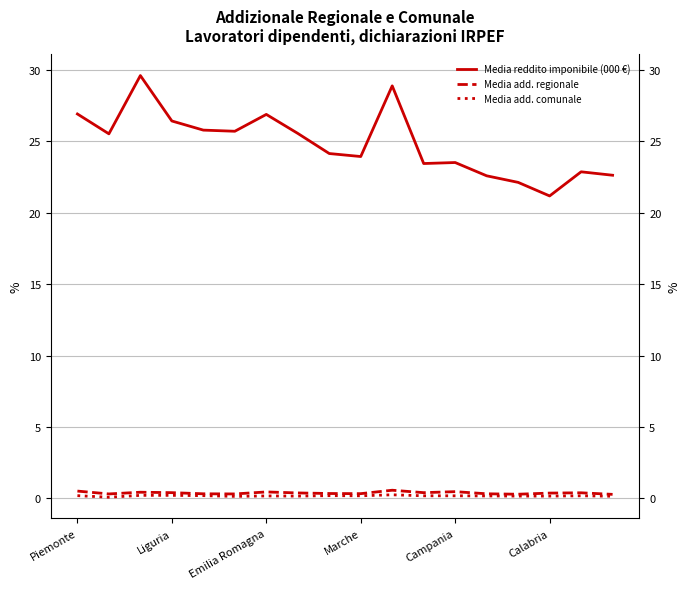

What is the minimum value shown in the chart?

0.1